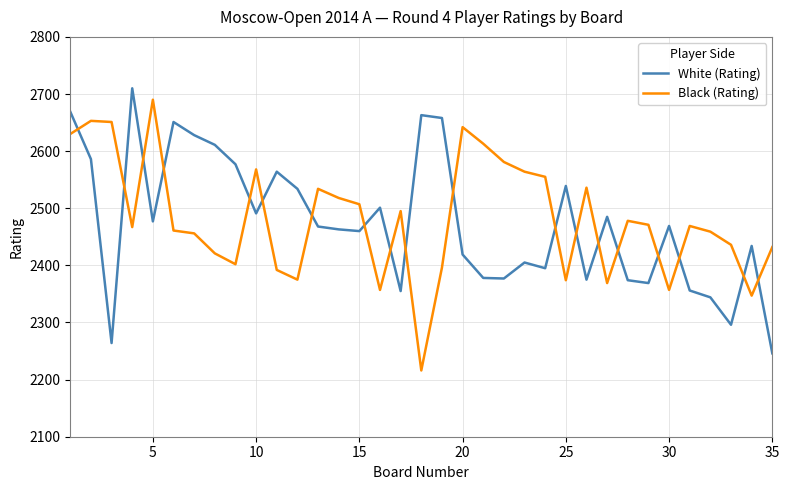

What is the difference between the maximum and minimum values in the Black (Rating) series?

474